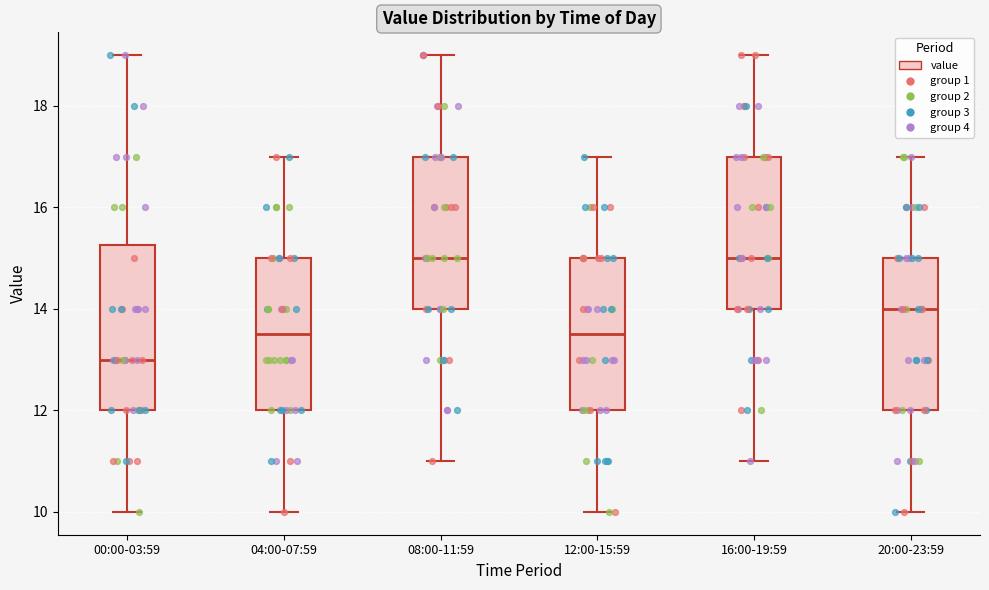

Where is the upper edge of the box for 00:00-03:59 on the y-axis? The values are not printed on the chart, so give them approximately, as read against the axis.

15.2